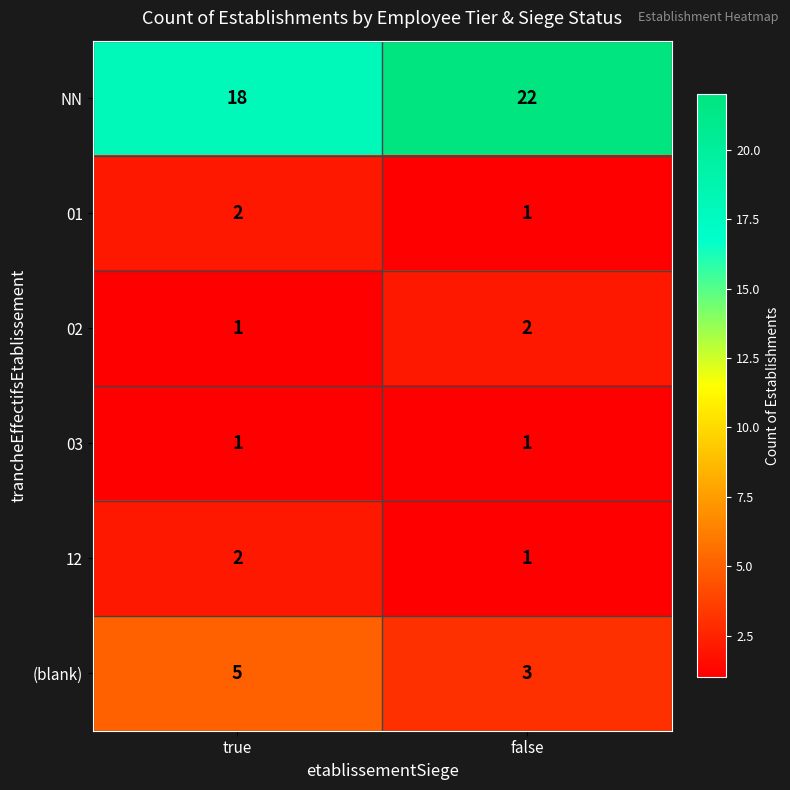

At which label does (blank) reach its peak?

true